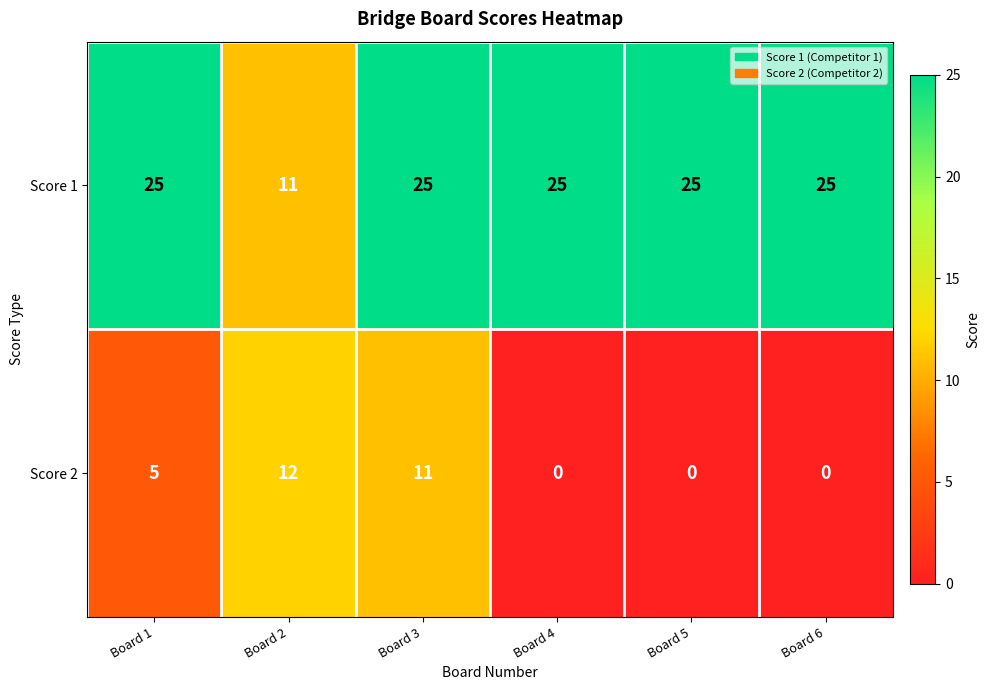

Reading left to right, list all the values displayed in this chart.

Score 1: Board 1=25	Board 2=11	Board 3=25	Board 4=25	Board 5=25	Board 6=25
Score 2: Board 1=5	Board 2=12	Board 3=11	Board 4=0	Board 5=0	Board 6=0